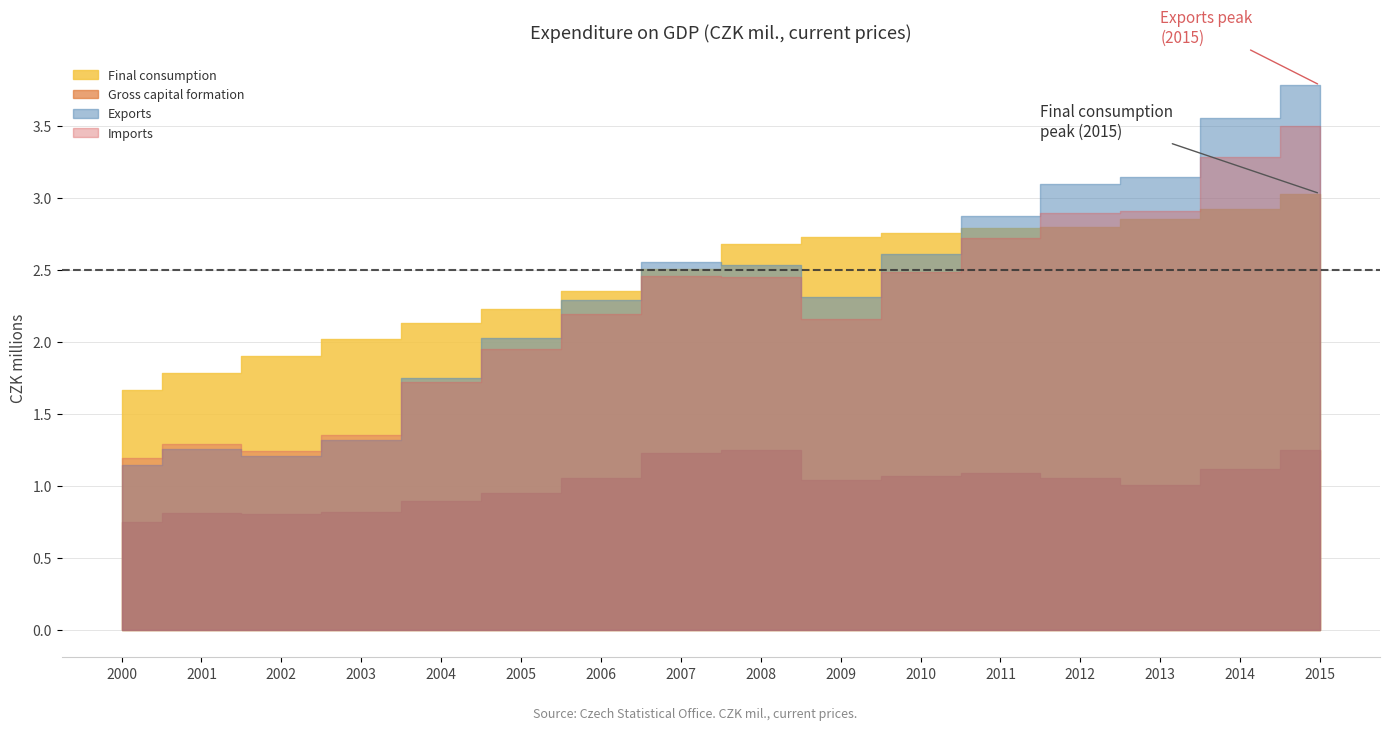

How many values in the Gross capital formation series exceed 1057348?

7